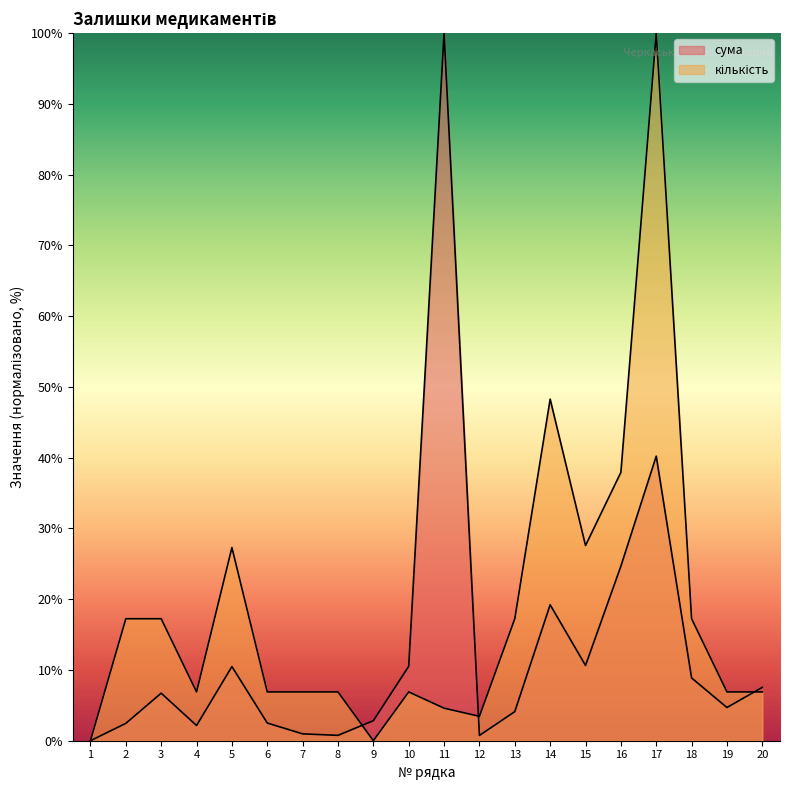

What is the maximum value shown in the chart?

100.0